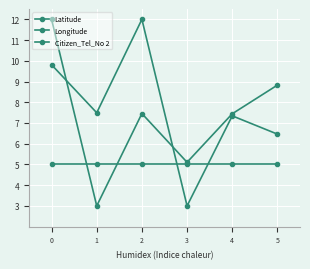

Reading left to right, extract all data points from this chart.

Latitude: 12.0	3.0	7.5	5.1	7.4	8.8
Longitude: 9.8	7.5	12.0	3.0	7.3	6.5
Citizen_Tel_No 2: 5.0	5.0	5.0	5.0	5.0	5.0